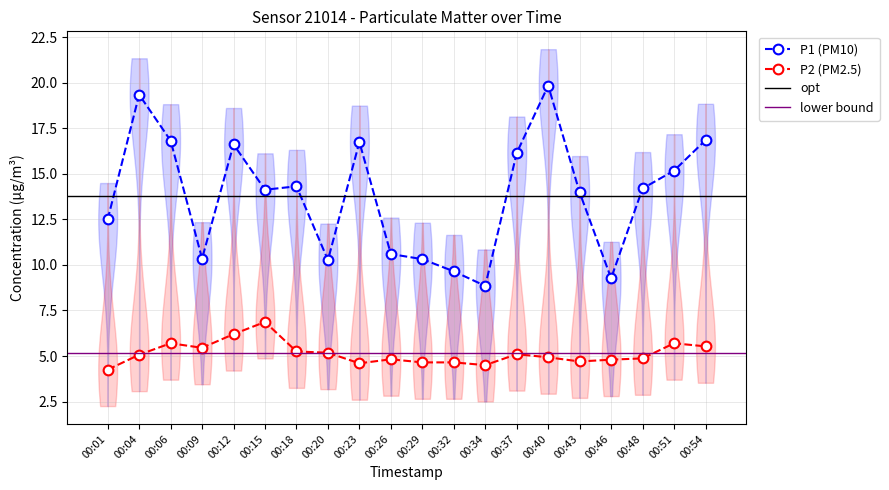

The P1 series shows 27.9 at 00:23. True or false?

False